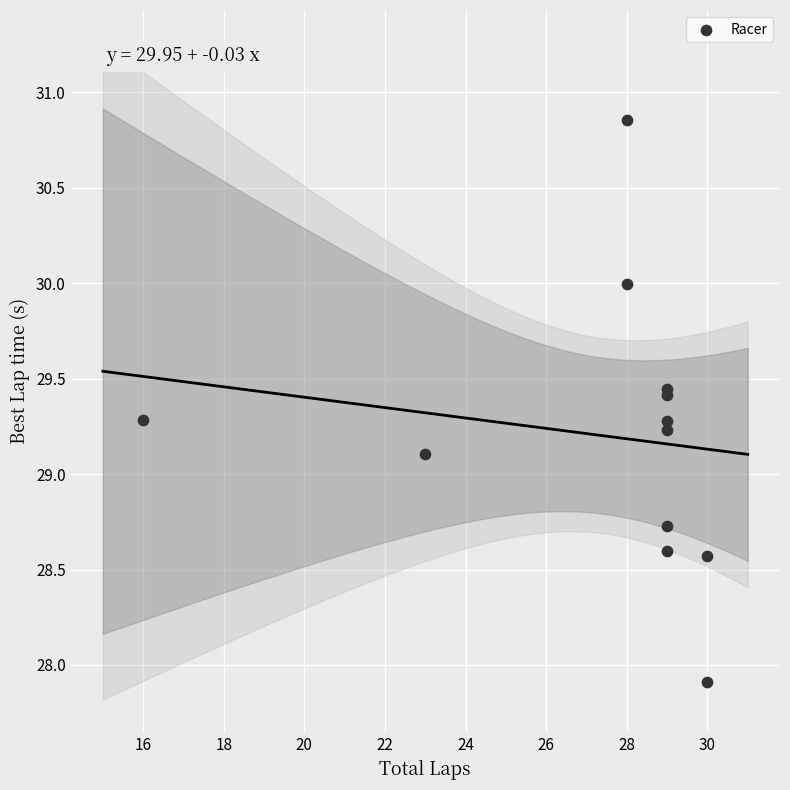

What Y value in the scatter plot is closest to 29?

29.1